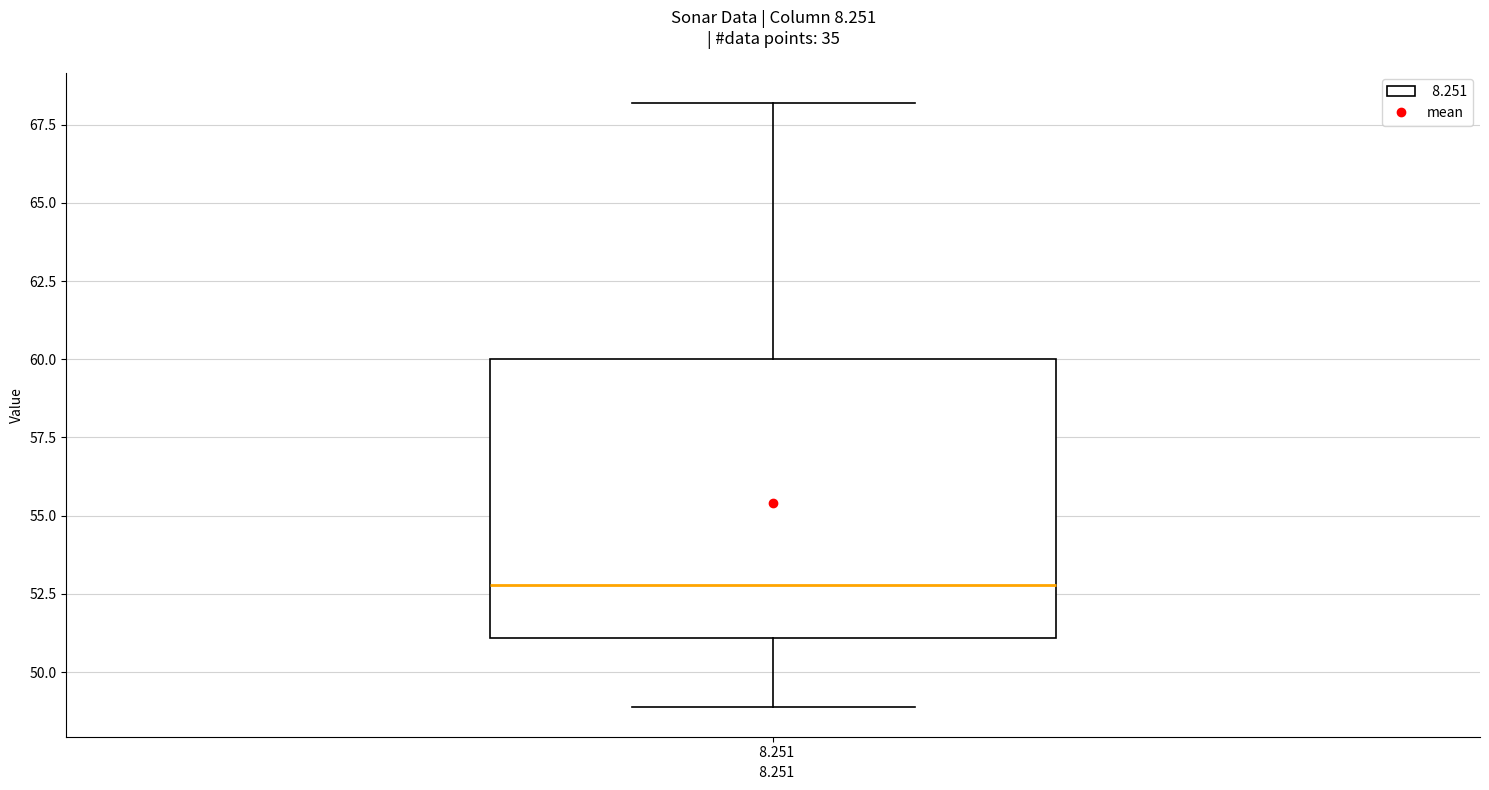

Where is the upper edge of the box at x = 8.251 on the y-axis? The values are not printed on the chart, so give them approximately, as read against the axis.

60